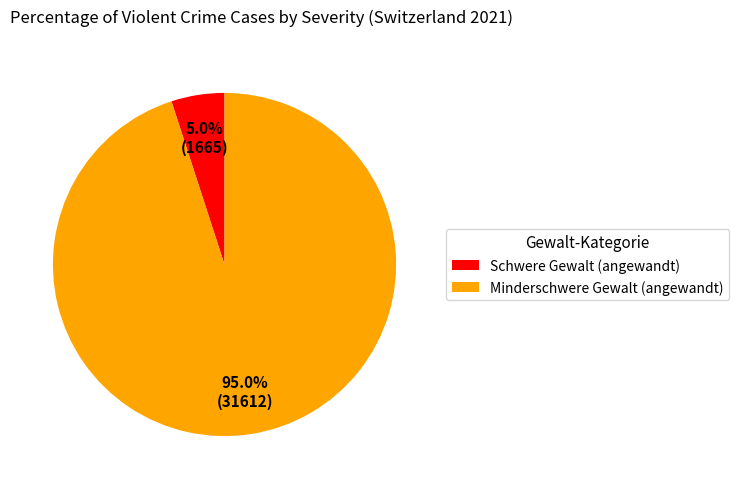

Approximately how many times larger is the value at Minderschwere Gewalt (angewandt) compared to Schwere Gewalt (angewandt)?

19.0